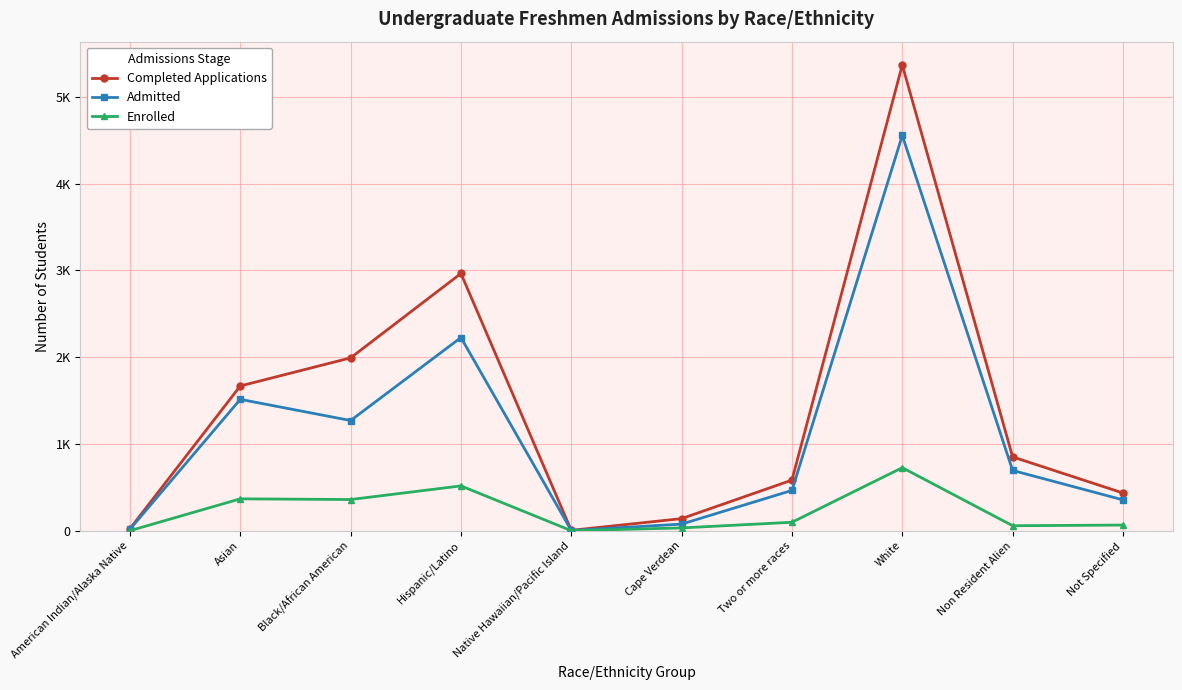

Is this an area chart (filled region under the line)?

No